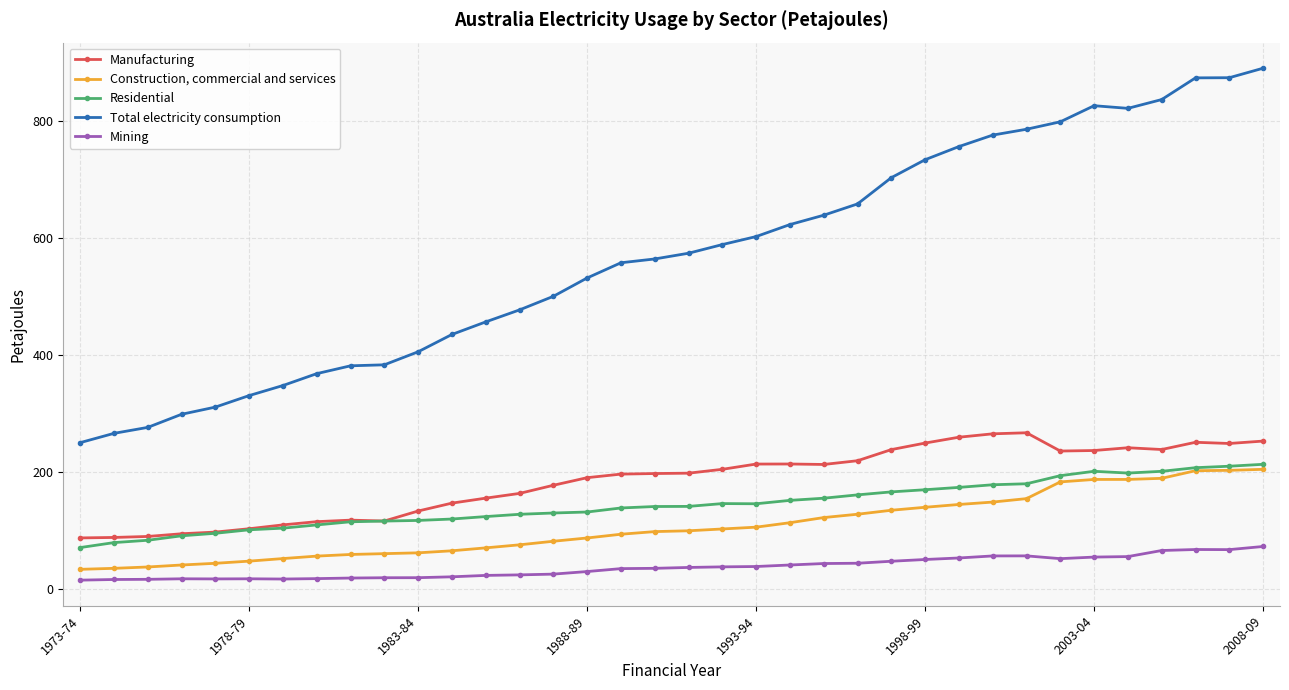

True or false: Total electricity consumption and Residential cross at least once.

False